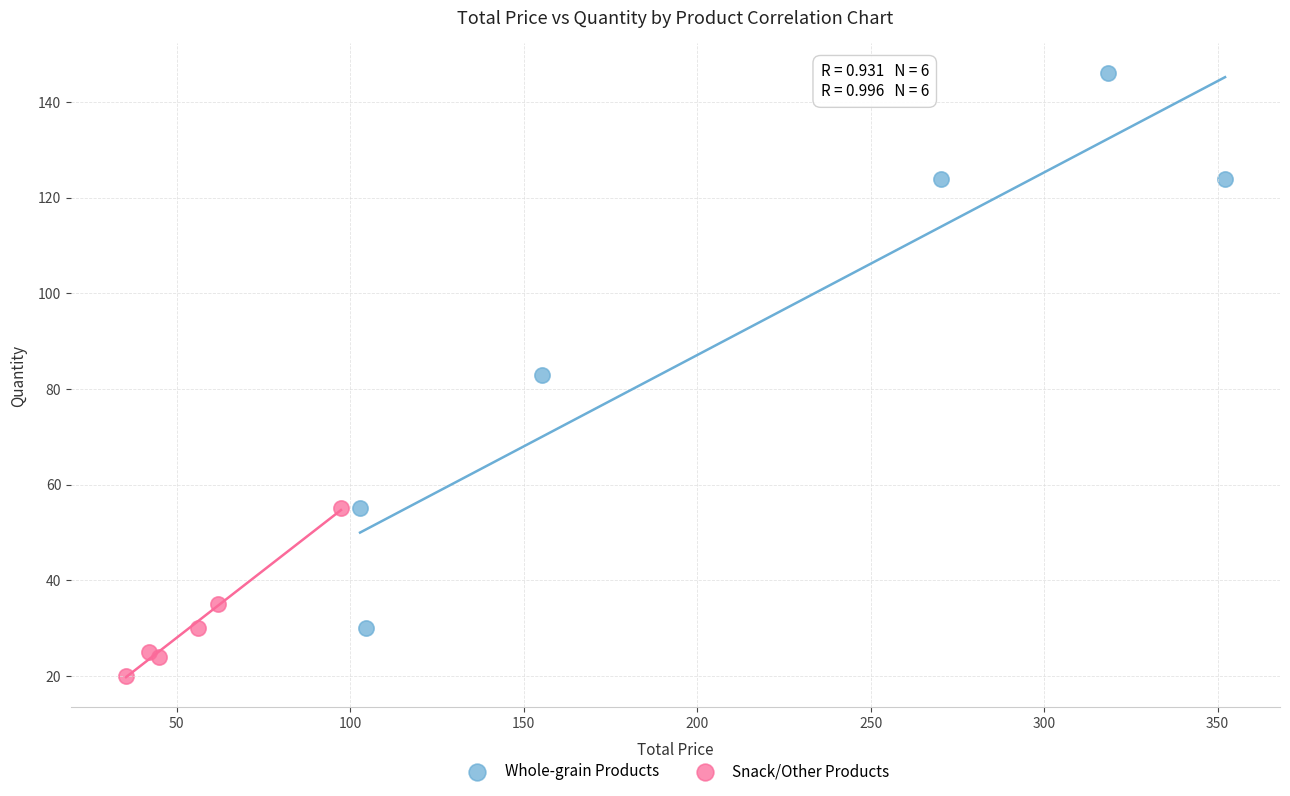

Which series has the widest spread of Y values?

Whole-grain Products